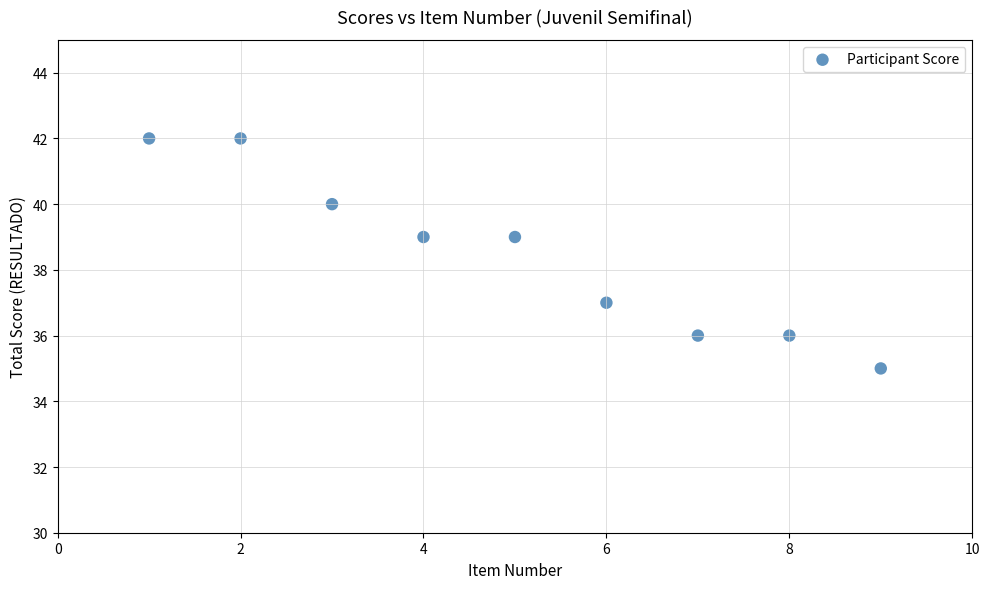

What is the range of Y values (max minus min)?

7